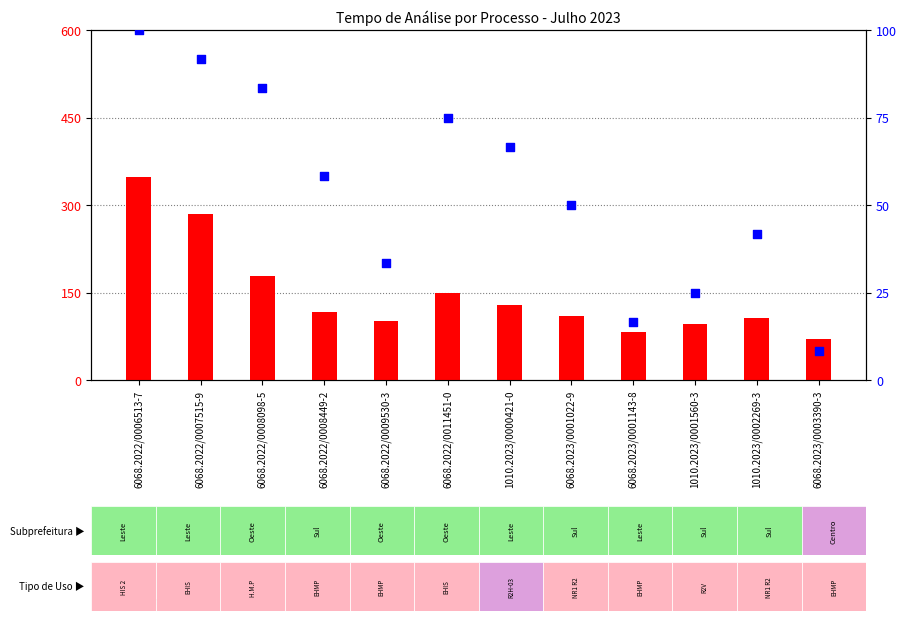

What is the total value across all series at 1010.2023/0001560-3?

121.0